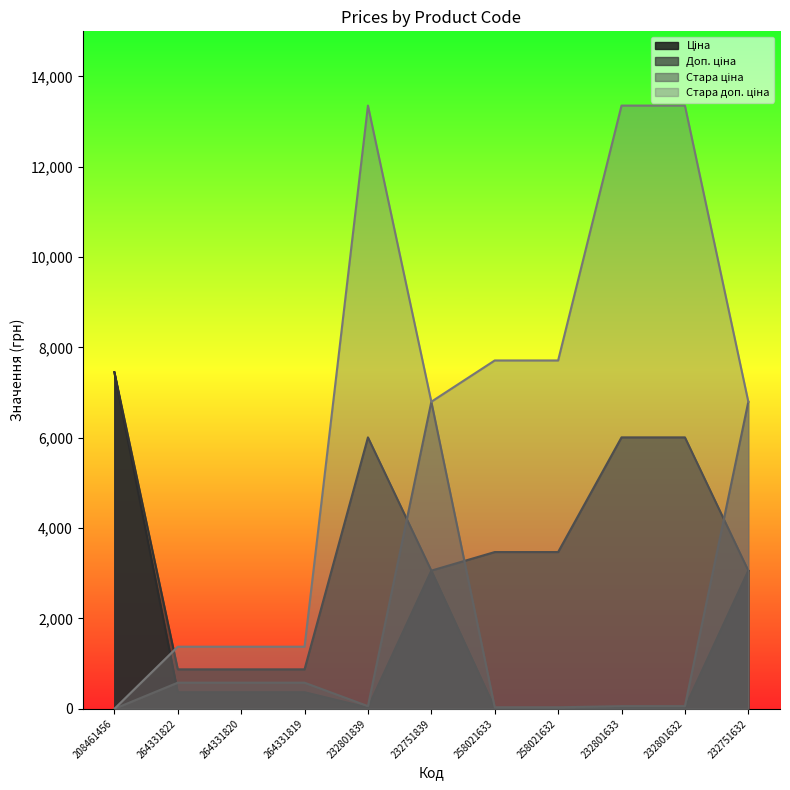

At which category is the sum across all series the highest?

232751839